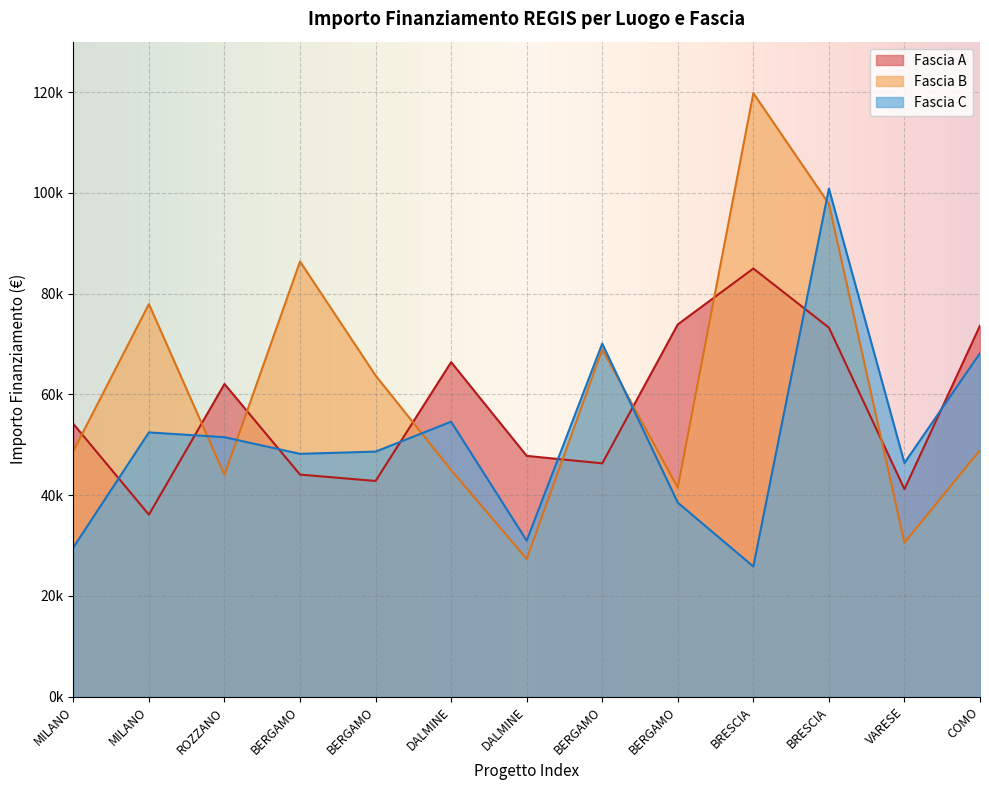

At which label is Fascia B closest to 73563?

MILANO